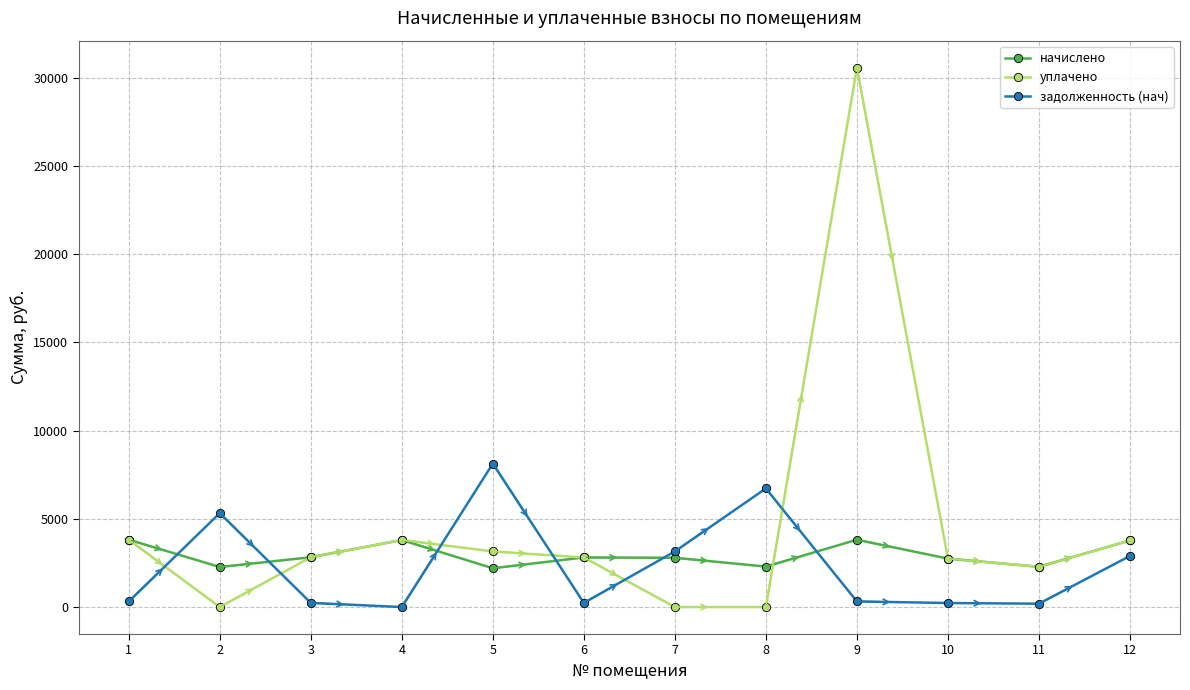

True or false: начислено has more than 1 points higher than both neighbors.

True